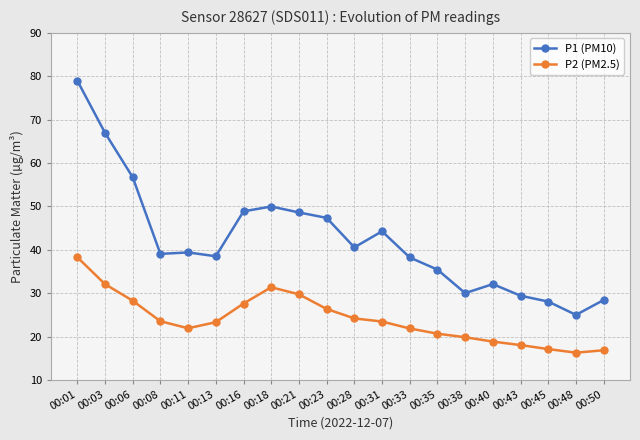

How many data points does each series have?

20